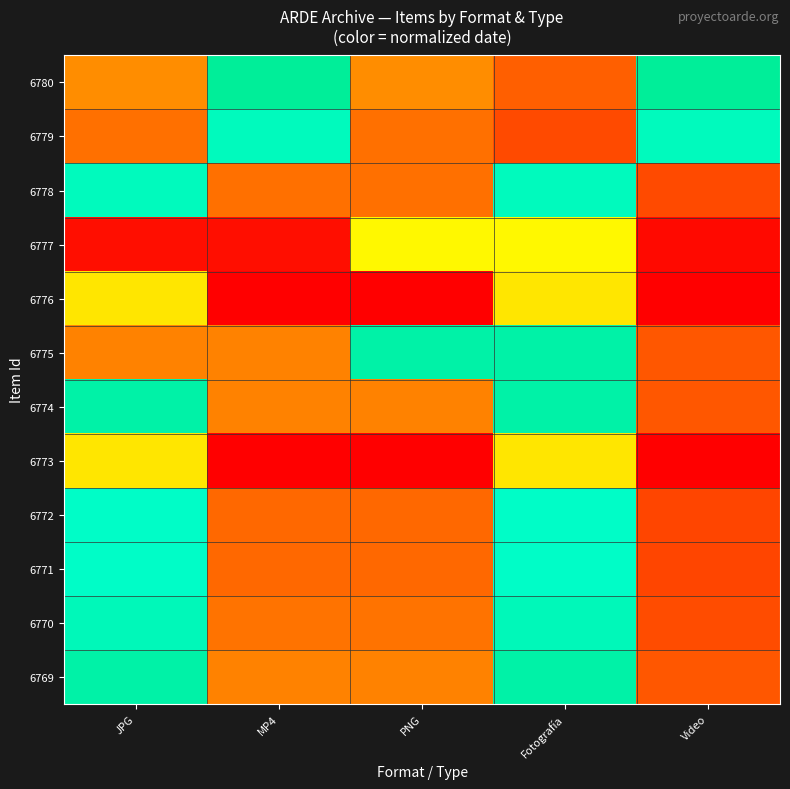

Reading left to right, list all the values displayed in this chart.

6780: JPG=0.3	MP4=1.0	PNG=0.3	Fotografía=0.2	Video=1.0
6779: JPG=0.2	MP4=0.9	PNG=0.2	Fotografía=0.2	Video=0.9
6778: JPG=0.9	MP4=0.2	PNG=0.2	Fotografía=0.9	Video=0.2
6777: JPG=0.0	MP4=0.0	PNG=0.6	Fotografía=0.6	Video=0.0
6776: JPG=0.5	MP4=0.0	PNG=0.0	Fotografía=0.5	Video=0.0
6775: JPG=0.3	MP4=0.3	PNG=1.0	Fotografía=1.0	Video=0.2
6774: JPG=1.0	MP4=0.3	PNG=0.3	Fotografía=1.0	Video=0.2
6773: JPG=0.5	MP4=0.0	PNG=0.0	Fotografía=0.5	Video=0.0
6772: JPG=0.9	MP4=0.2	PNG=0.2	Fotografía=0.9	Video=0.1
6771: JPG=0.9	MP4=0.2	PNG=0.2	Fotografía=0.9	Video=0.1
6770: JPG=0.9	MP4=0.2	PNG=0.2	Fotografía=0.9	Video=0.2
6769: JPG=1.0	MP4=0.3	PNG=0.3	Fotografía=1.0	Video=0.2